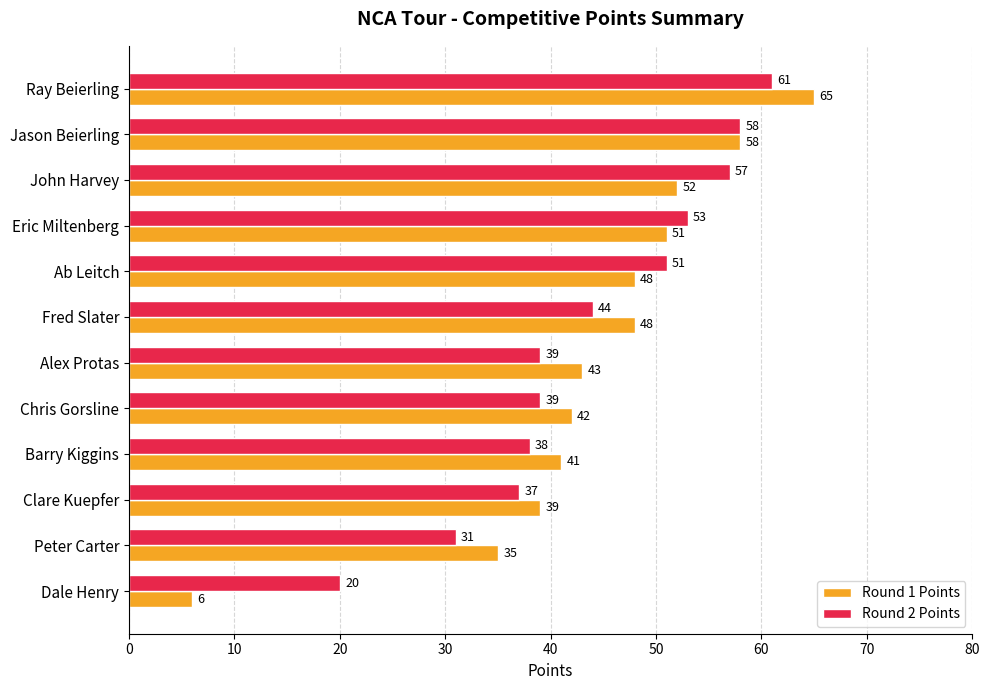

What is the lowest value of the Round 2 Points series?

20